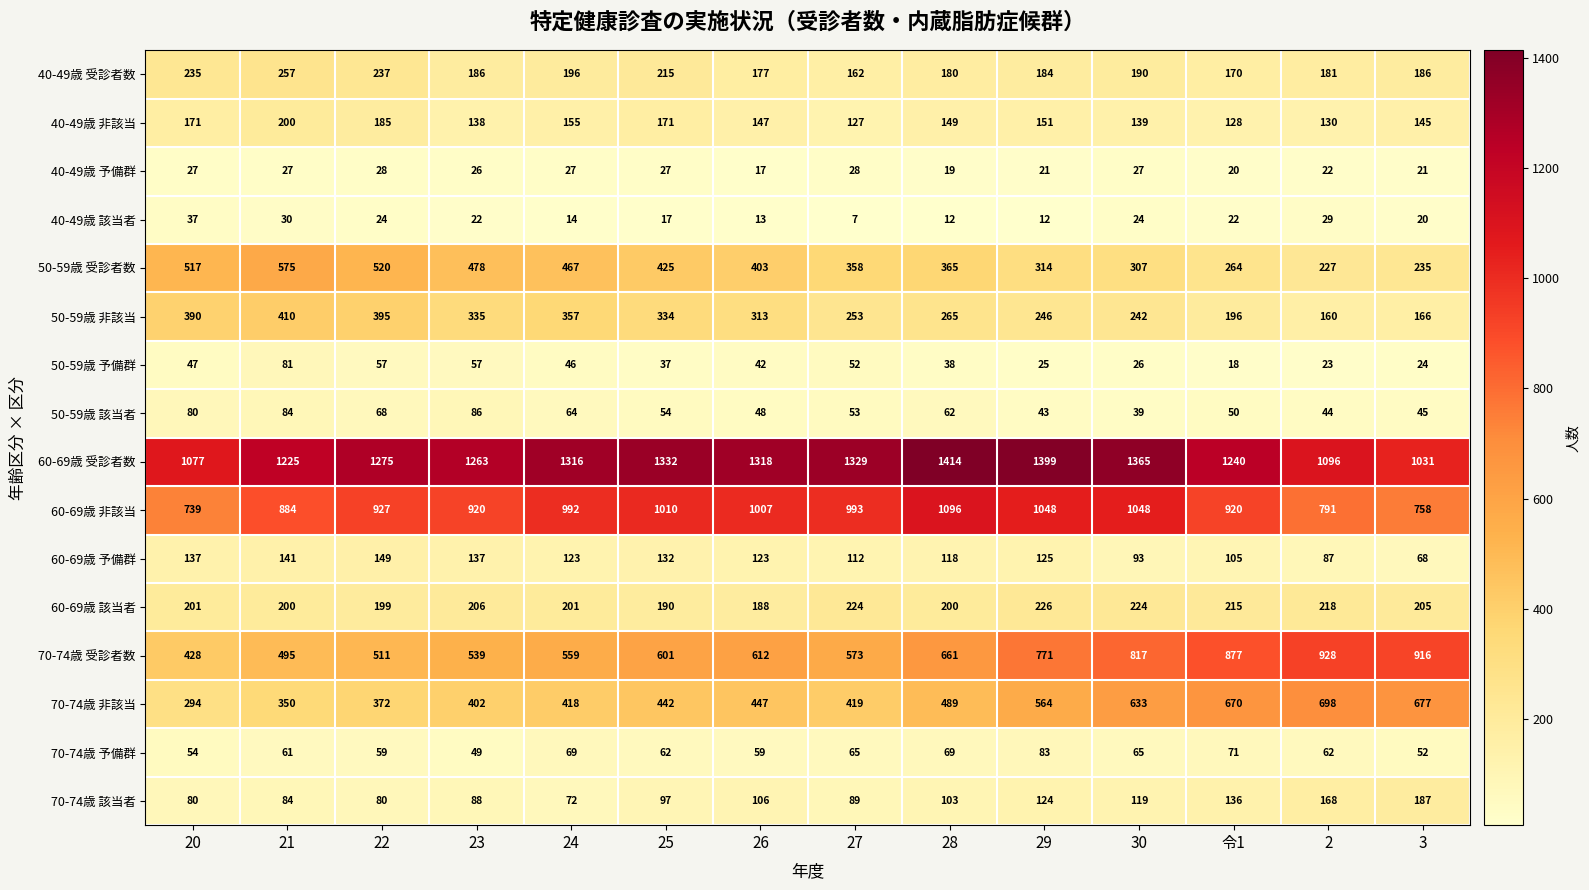

Is the value of 60-69歳 非該当 at 令1 greater than the value of 60-69歳 該当者 at 3?

Yes